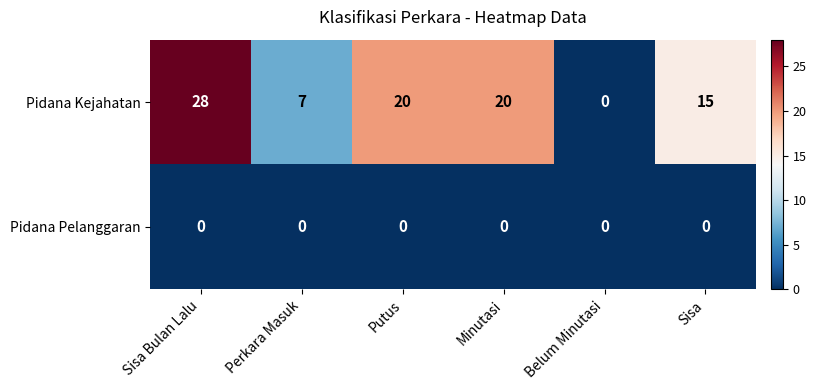

Rank the series at Putus from lowest to highest value.

Pidana Pelanggaran, Pidana Kejahatan